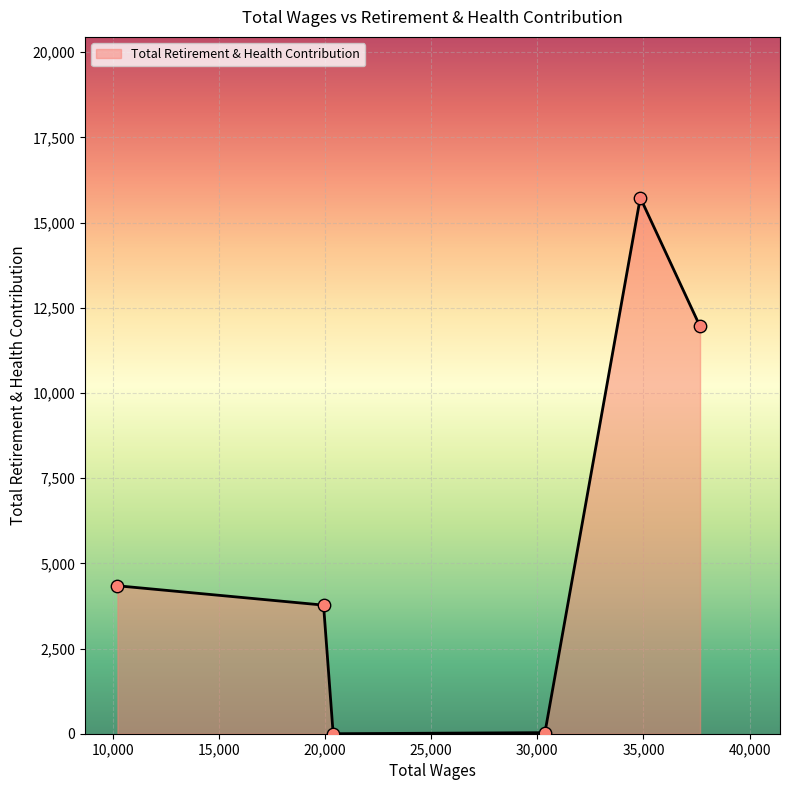

How many interior local valleys (lower than both neighbors) does the data have?

1